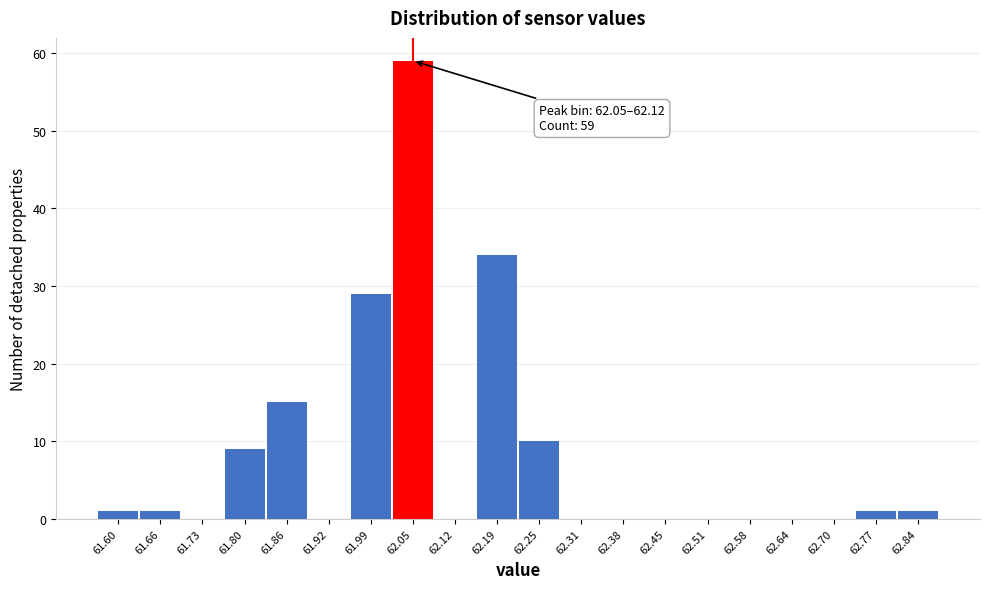

Reading left to right, list all the values displayed in this chart.

61.60=1	61.66=1	61.73=0	61.80=9	61.86=15	61.92=0	61.99=29	62.05=59	62.12=0	62.19=34	62.25=10	62.31=0	62.38=0	62.45=0	62.51=0	62.58=0	62.64=0	62.70=0	62.77=1	62.84=1